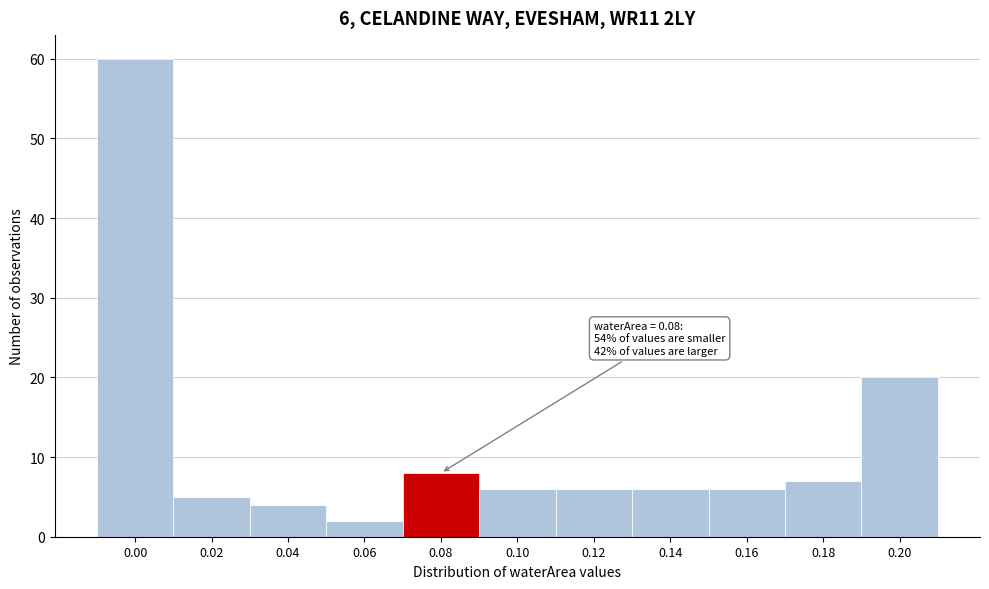

Reading left to right, extract all data points from this chart.

60	5	4	2	8	6	6	6	6	7	20